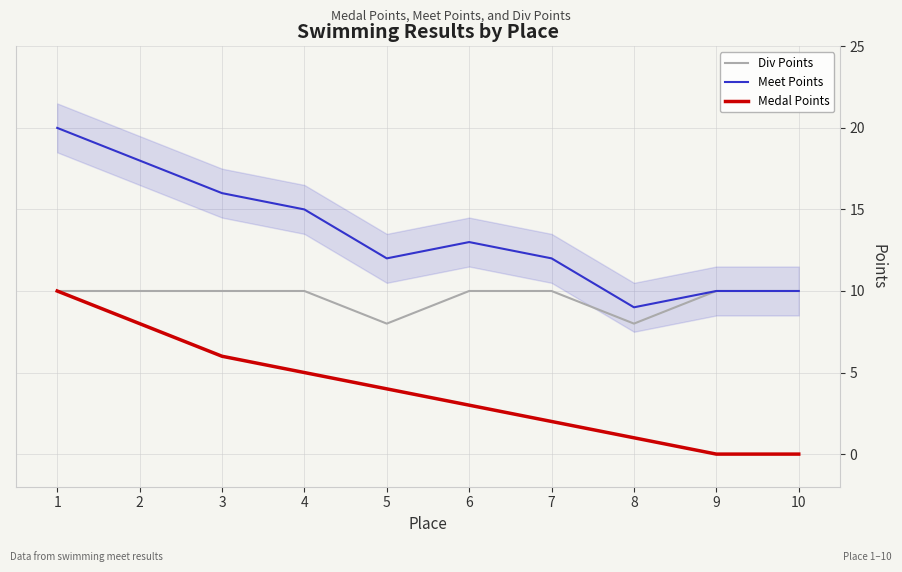

What is the sum of the Medal Points values at 9 and 2?

8